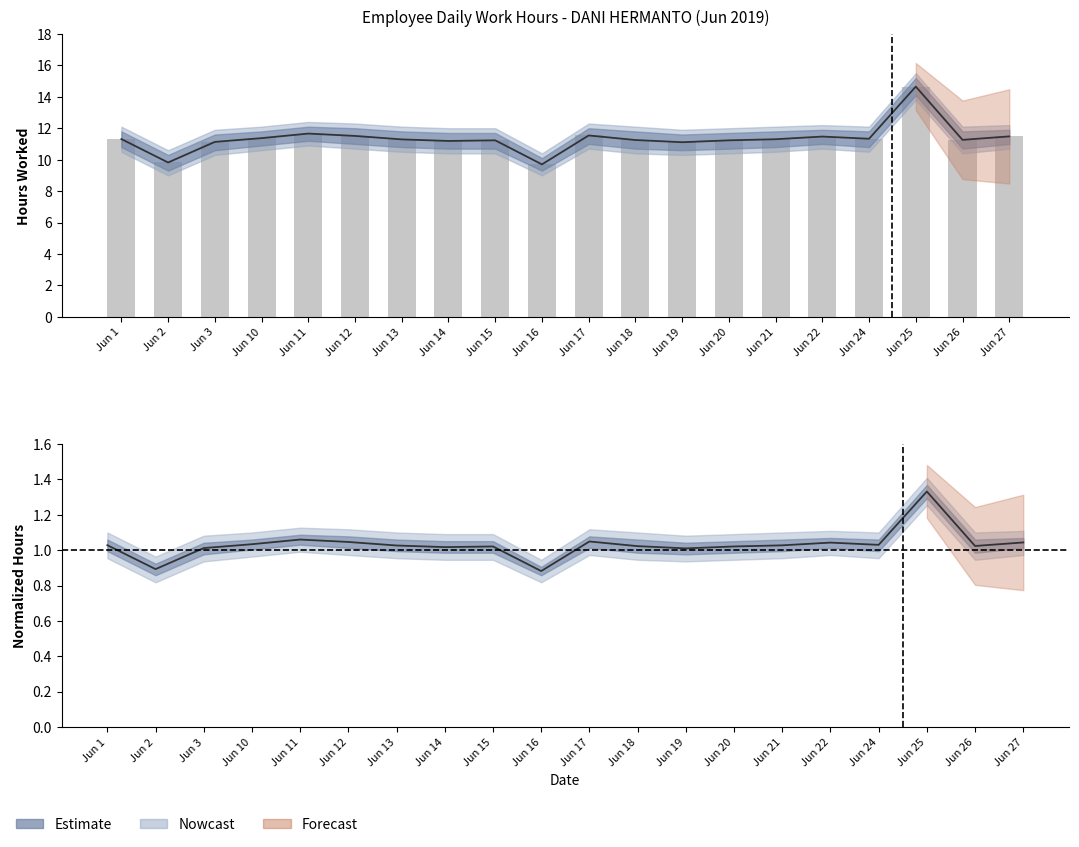

How many data points are above 11?

18